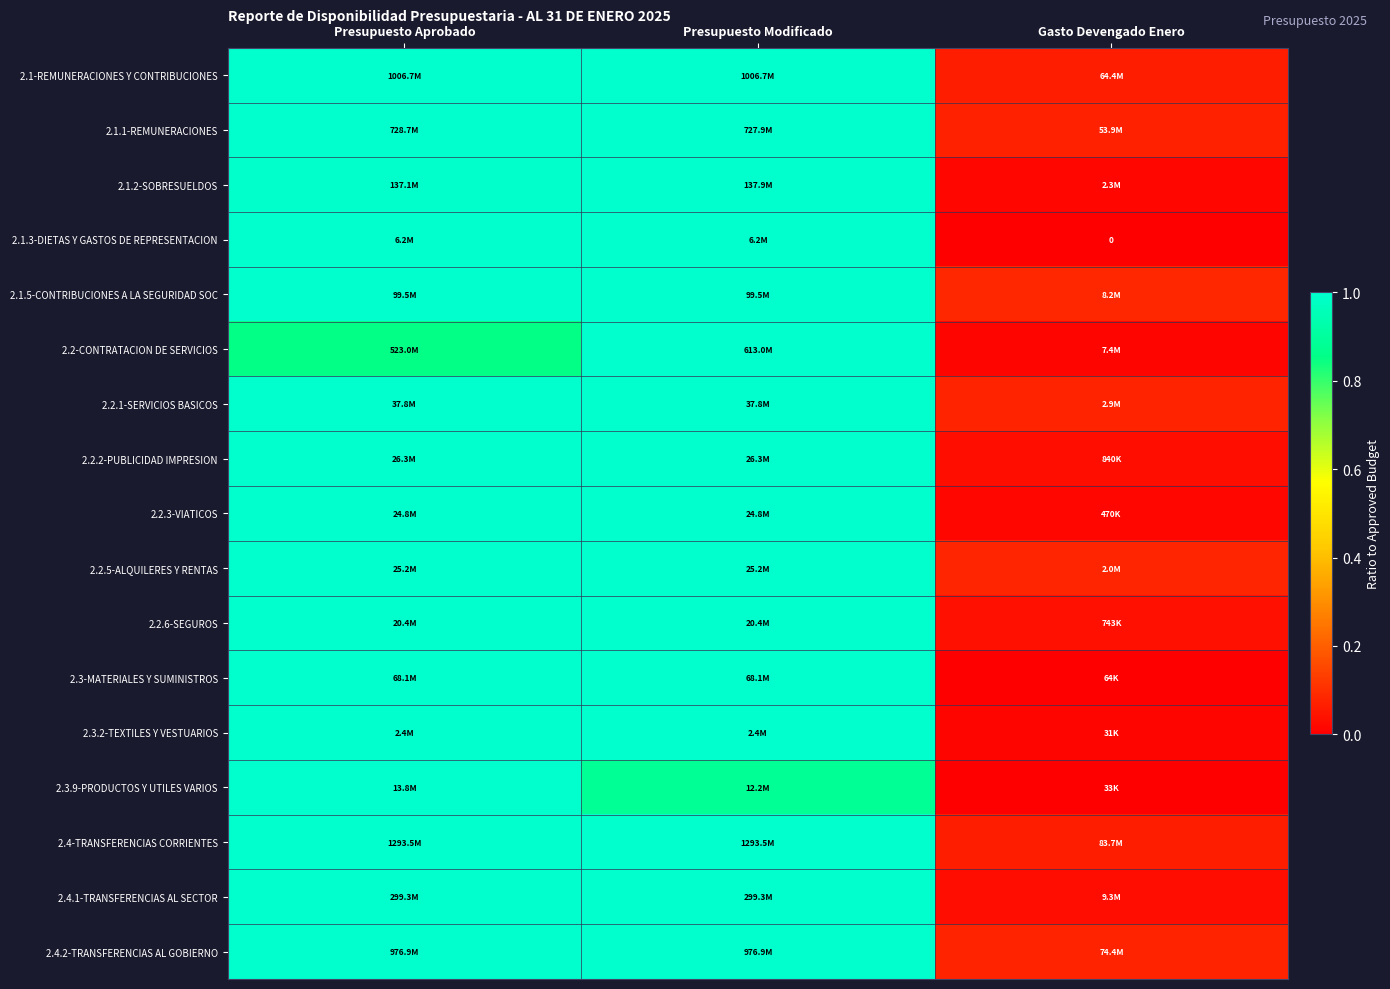

How many distinct data groups are displayed?

17